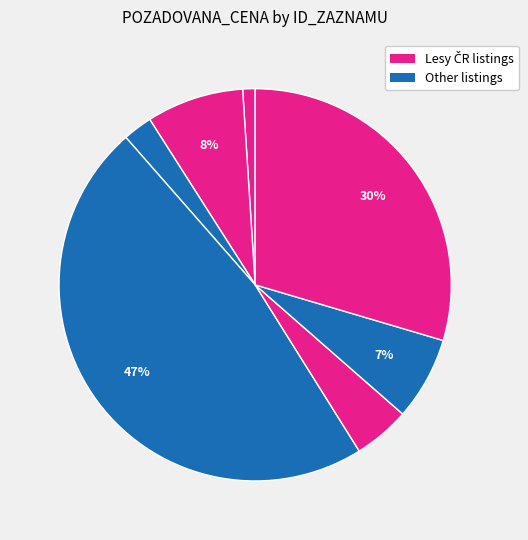

Does any single category account for the majority?

No